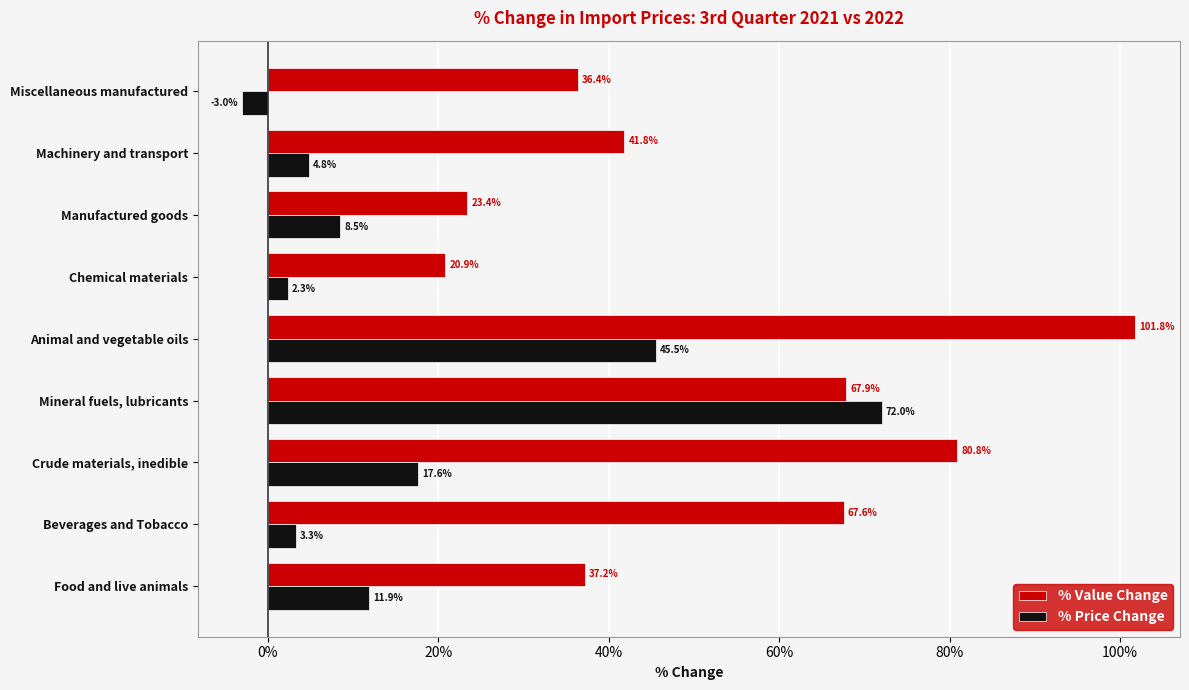

At which label does % Price Change reach its minimum?

Miscellaneous manufactured